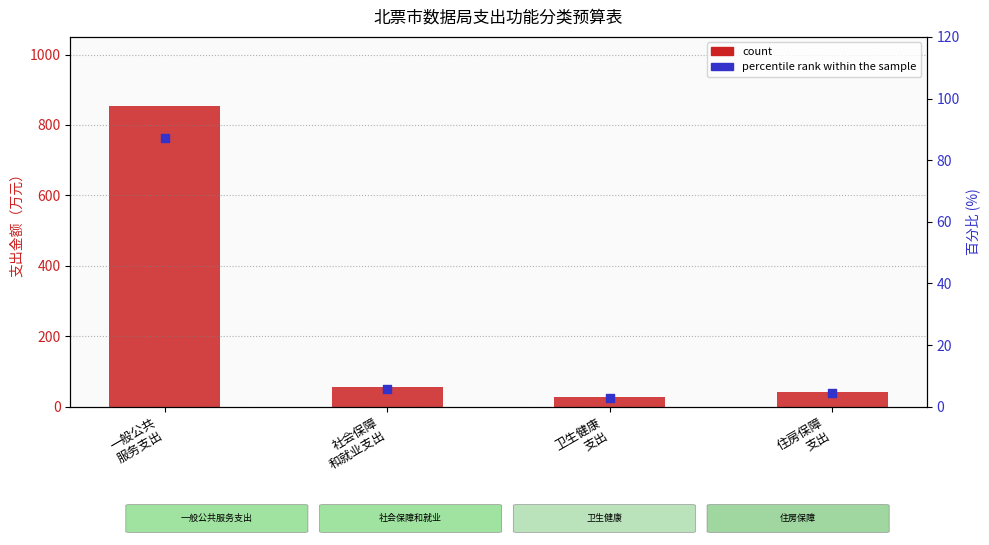

At which category is the sum across all series the highest?

一般公共
服务支出